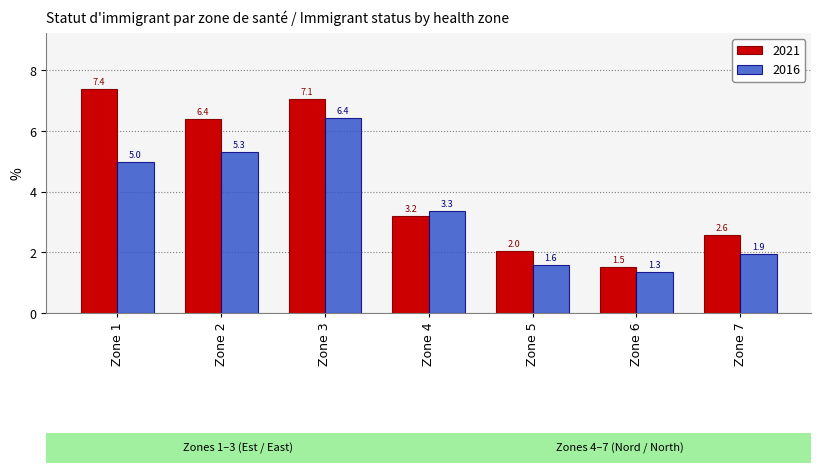

What value does the 2016 series have at Zone 5?

1.6